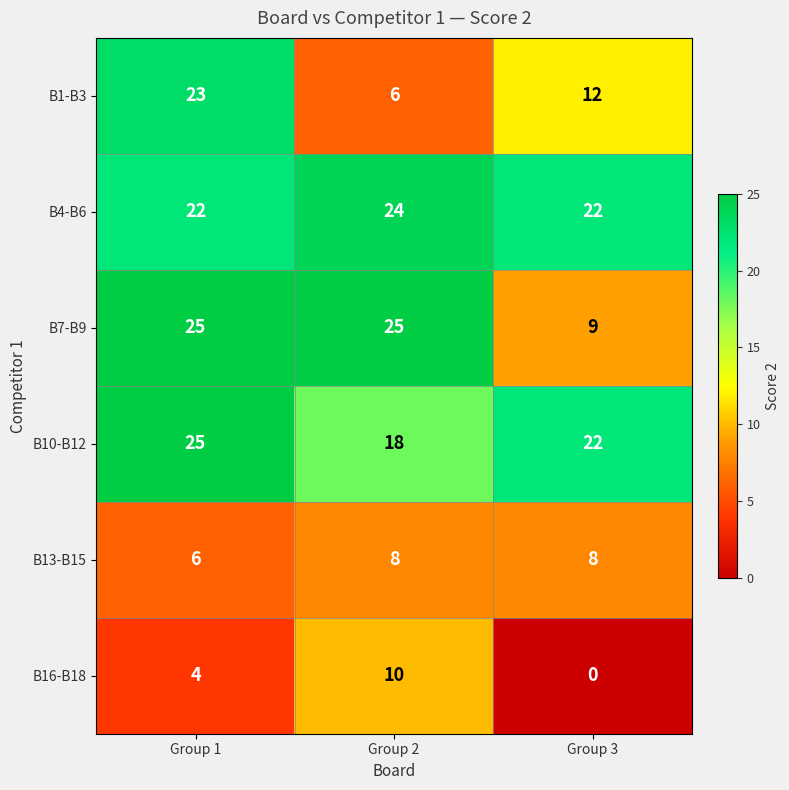

What is the total value across all series at Group 1?

105